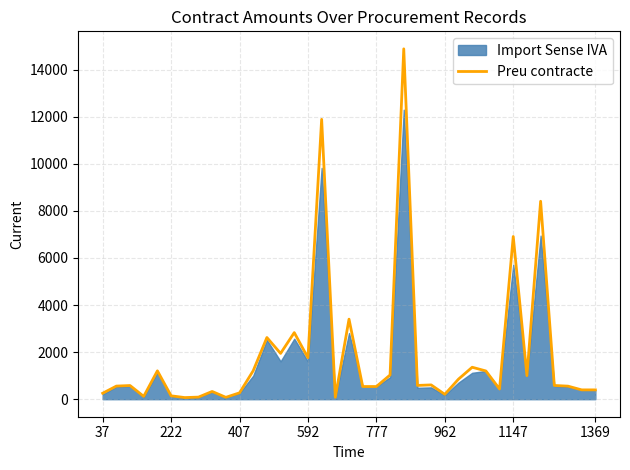

Reading left to right, transcribe all the data shown in this chart.

252.9	557.0	580.9	120.0	1205.1	144.0	69.0	89.0	329.1	80.0	270.0	1209.8	2620.3	1945.7	2828.7	1760.0	11889.0	80.0	3400.4	539.0	539.0	1028.5	14883.0	584.8	607.4	206.9	852.9	1357.5	1200.0	432.0	6911.5	1000.0	8408.6	583.5	554.6	396.0	396.0